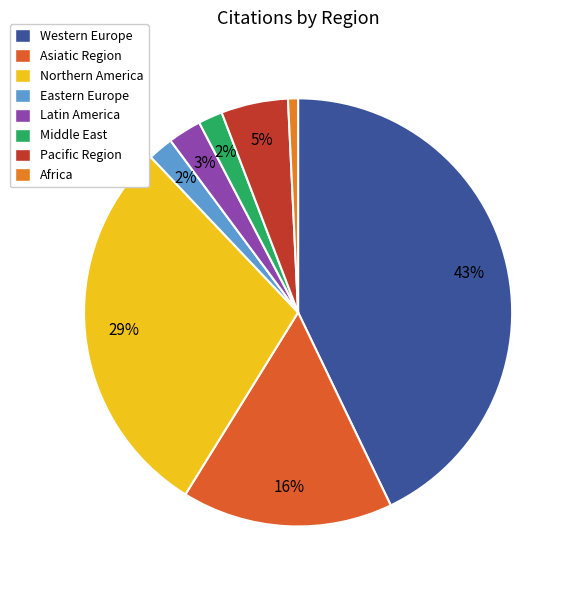

Is the sum of Middle East and Asiatic Region greater than half?

No